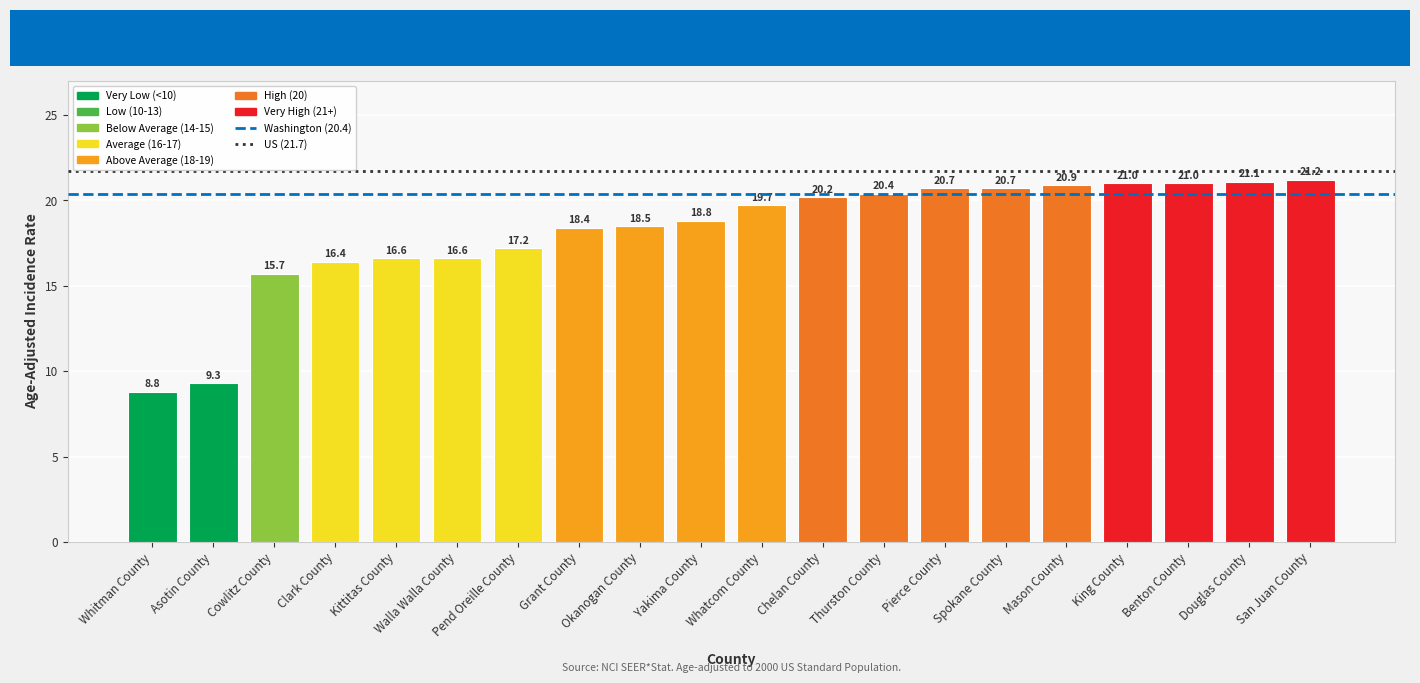

True or false: the data shows 35.4 at Thurston County.

False